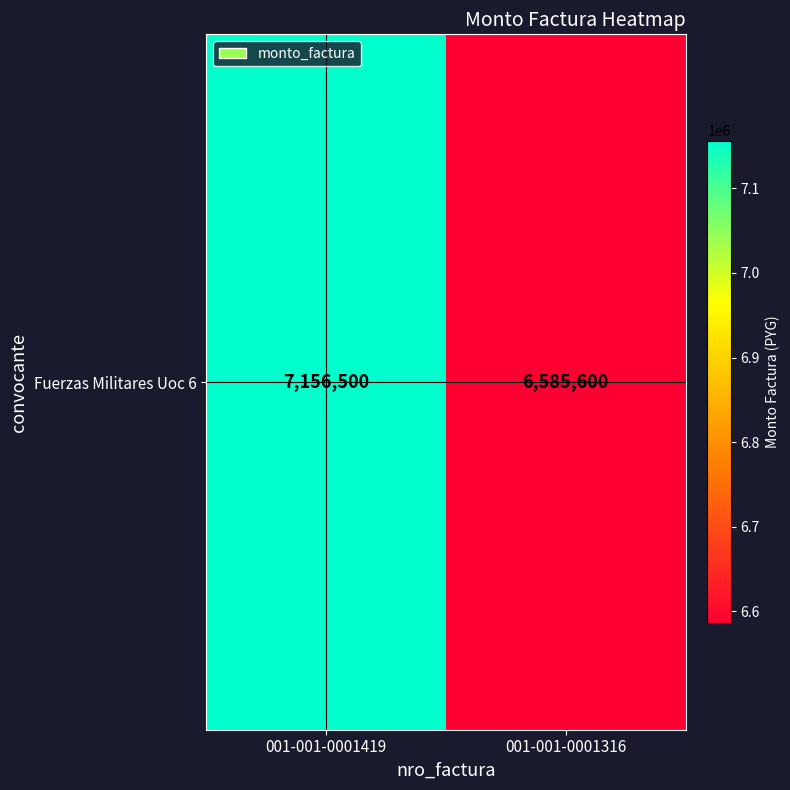

Reading left to right, list all the values displayed in this chart.

001-001-0001419=7156500	001-001-0001316=6585600